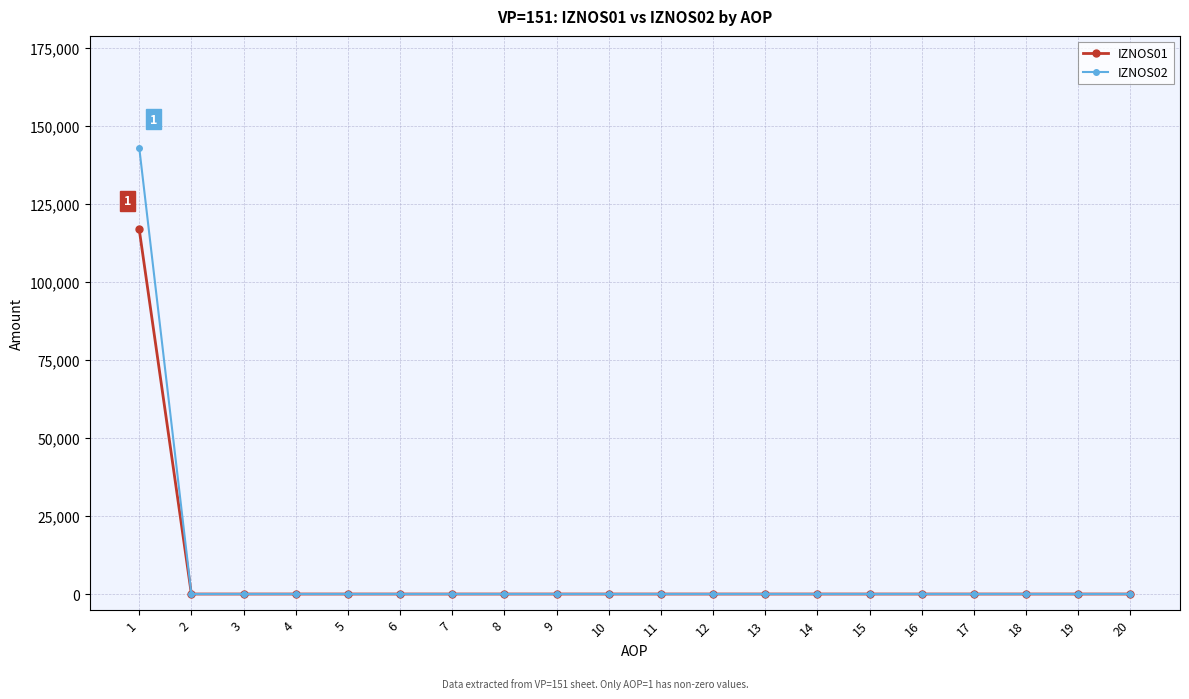

Which series has the largest range (max minus min)?

IZNOS02